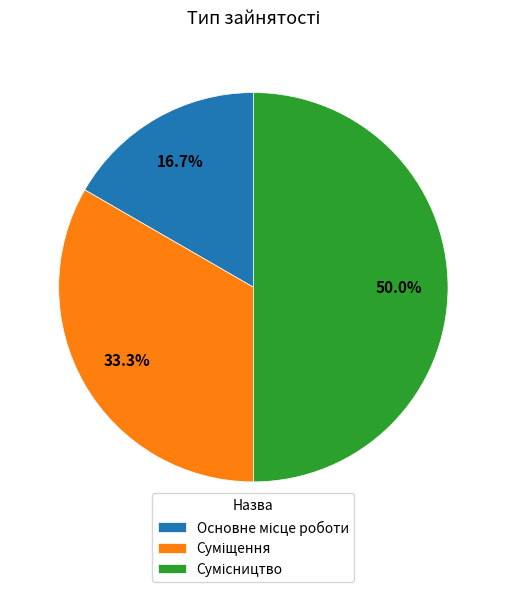

How many slices are in this pie chart?

3